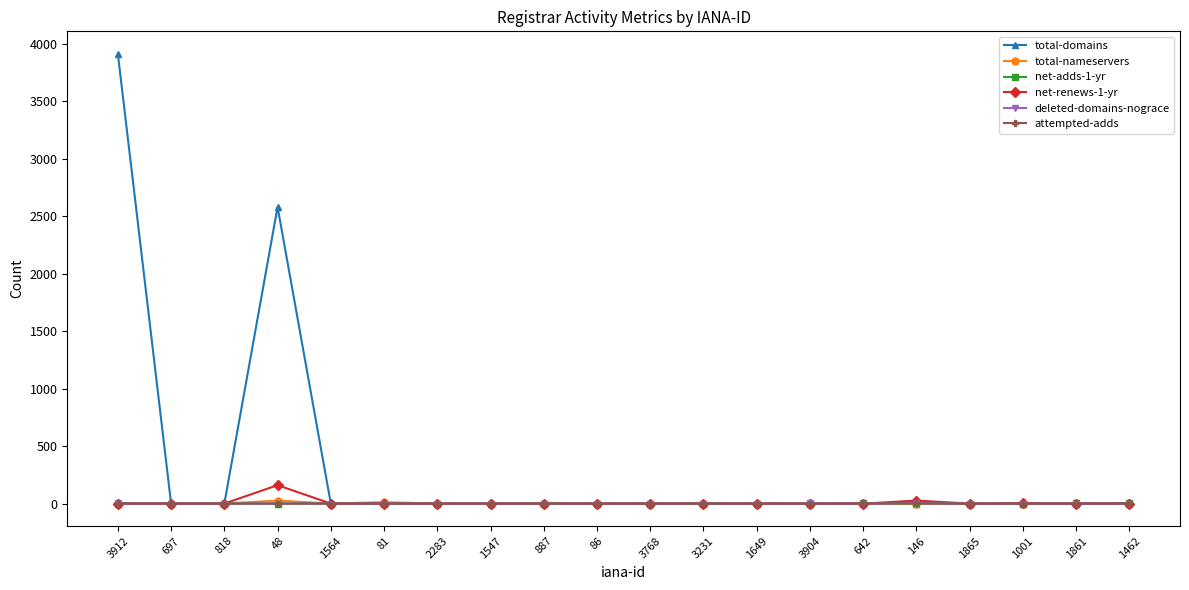

The total-nameservers series shows 0 at 3768. True or false?

True